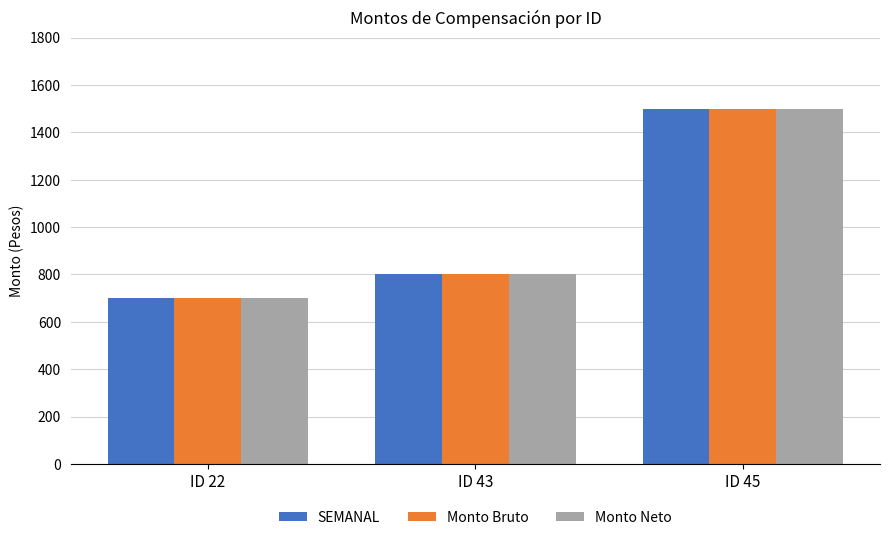

Count the Monto Neto values in the range 700 to 1500.

3